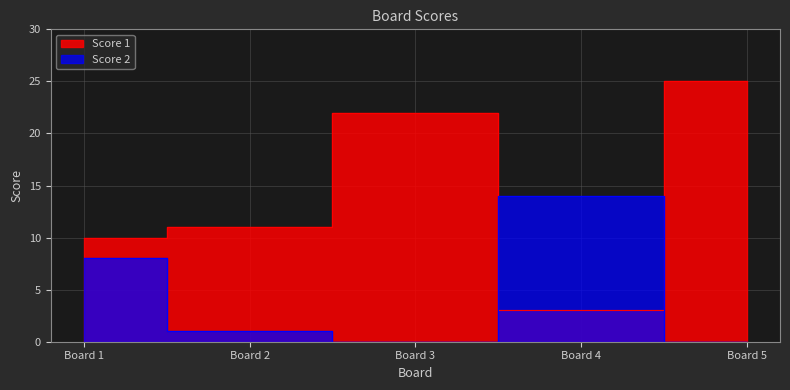

Between Board 4 and Board 3, which is larger?

Board 3